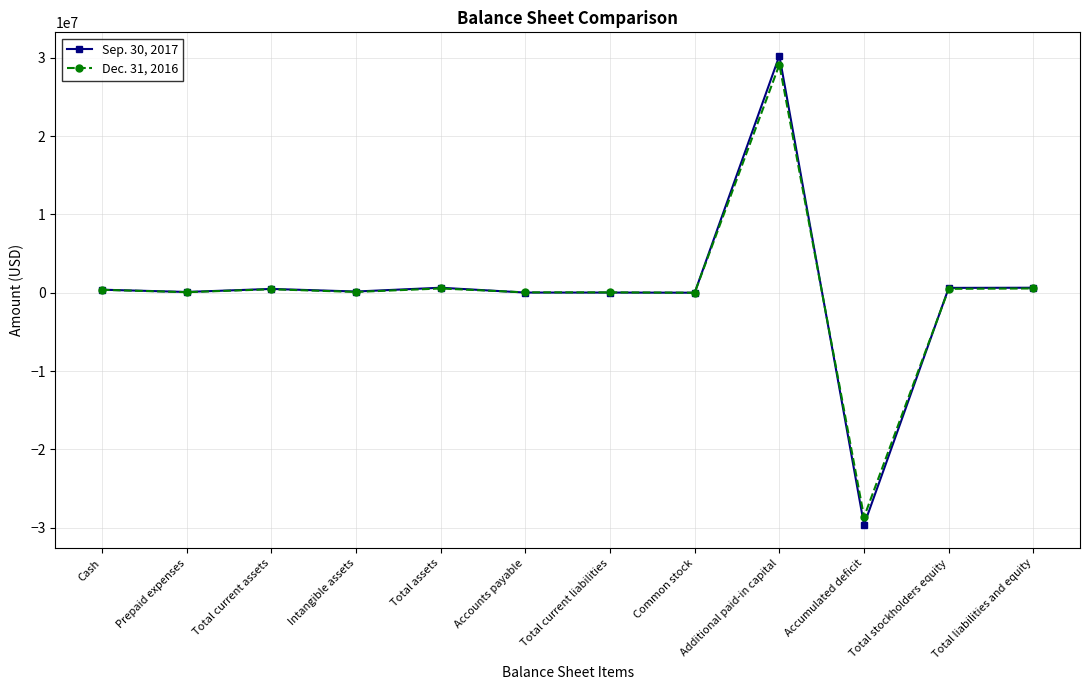

What is the smallest value displayed?

-29626320